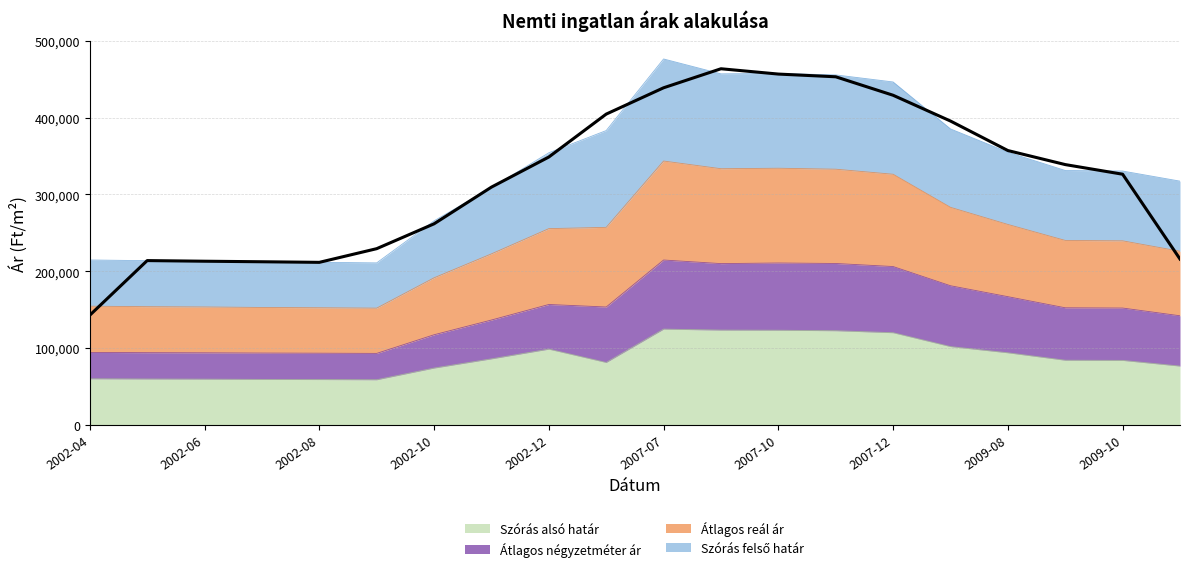

List the series in order of their overall mean, lowest first.

Szórás alsó határ, Átlagos négyzetméter ár, Átlagos reál ár, Szórás felső határ